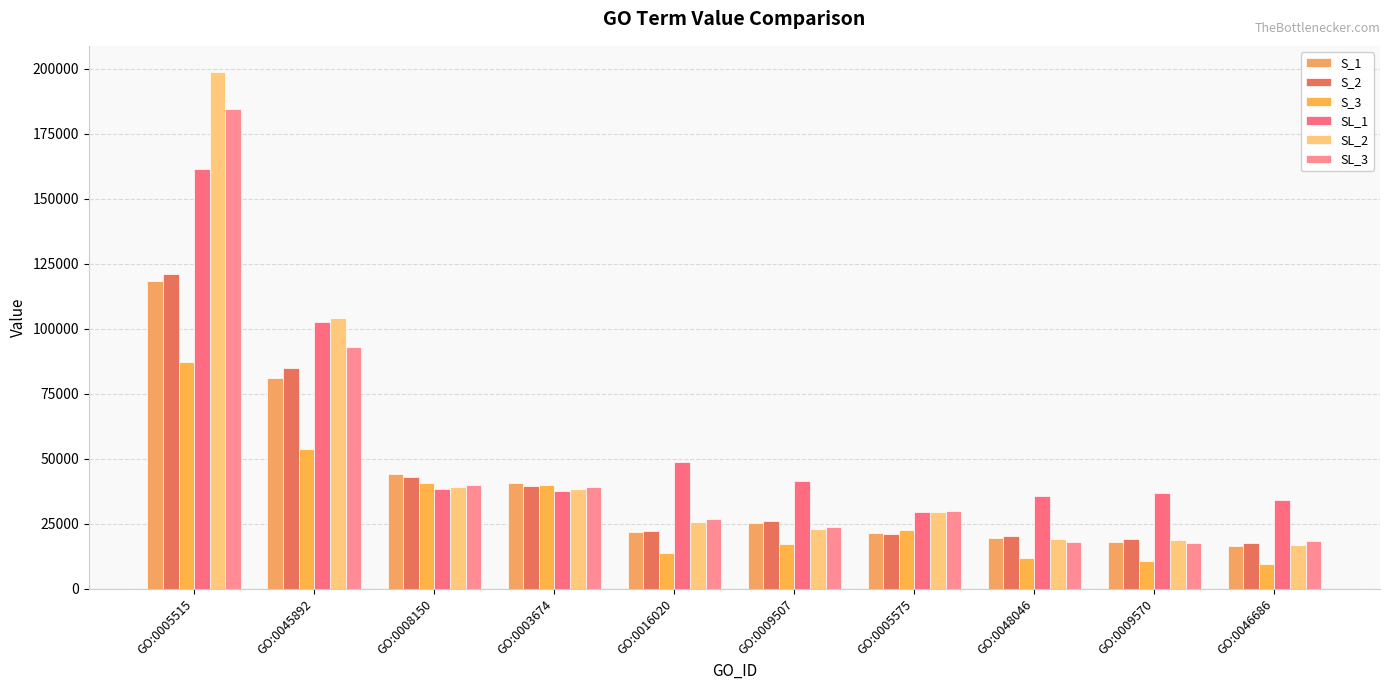

How many bars are there in total?

60